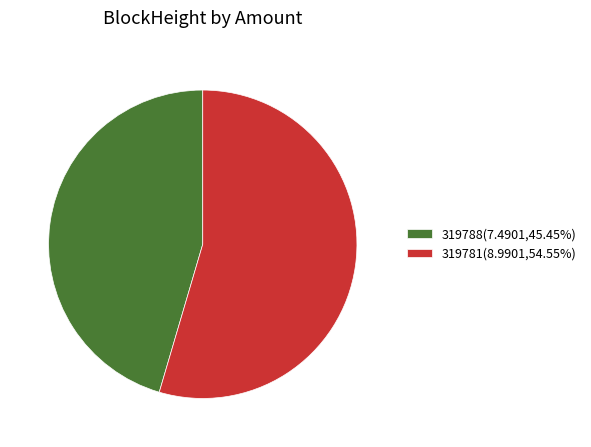

What is the ratio of the value at 319788(7.4901,45.45%) to the value at 319781(8.9901,54.55%)?

0.8